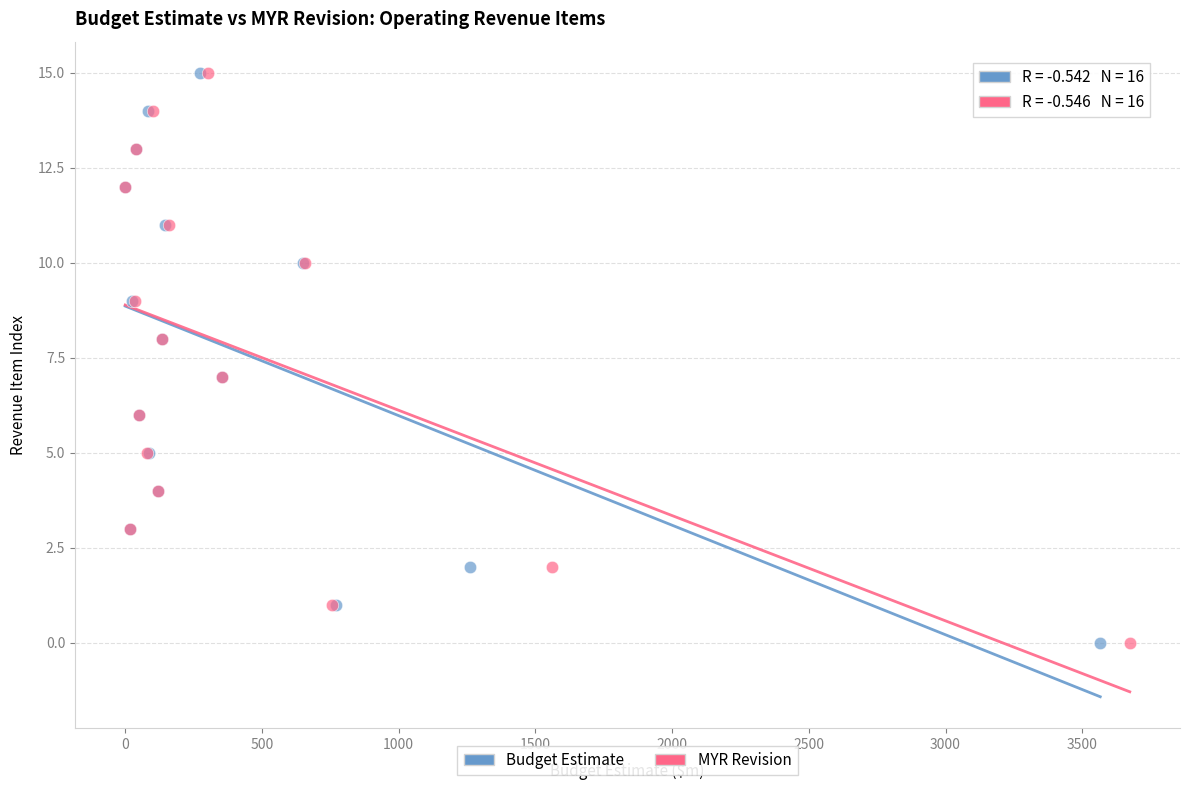

What are all the series names shown in the legend?

Budget Estimate, MYR Revision